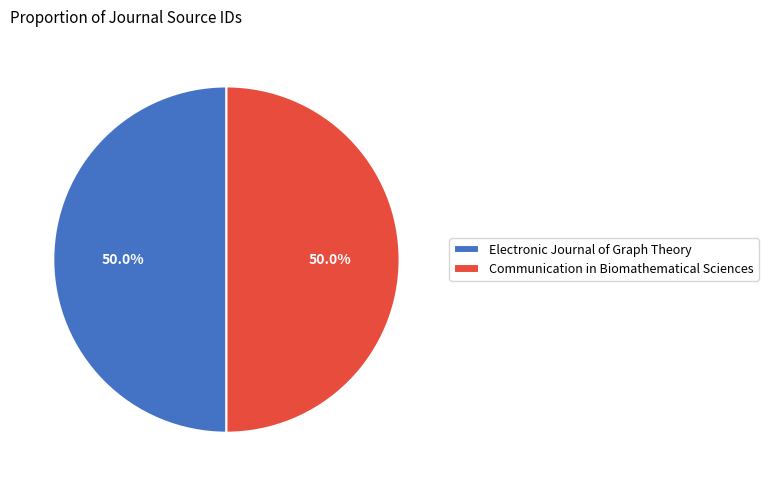

What percentage is the Electronic Journal of Graph Theory slice, to the nearest percent?

50%